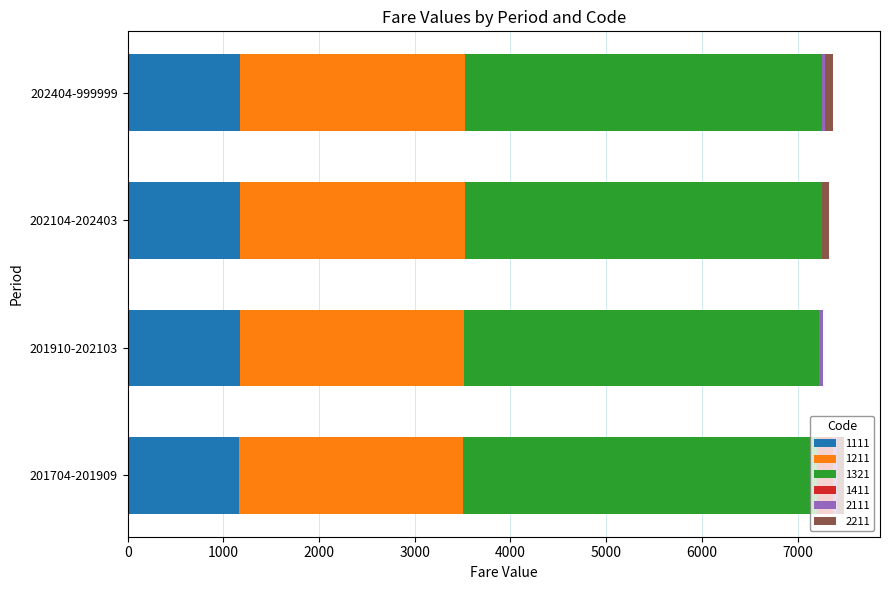

True or false: 1111 has a value of 701 at 202104-202403.

False